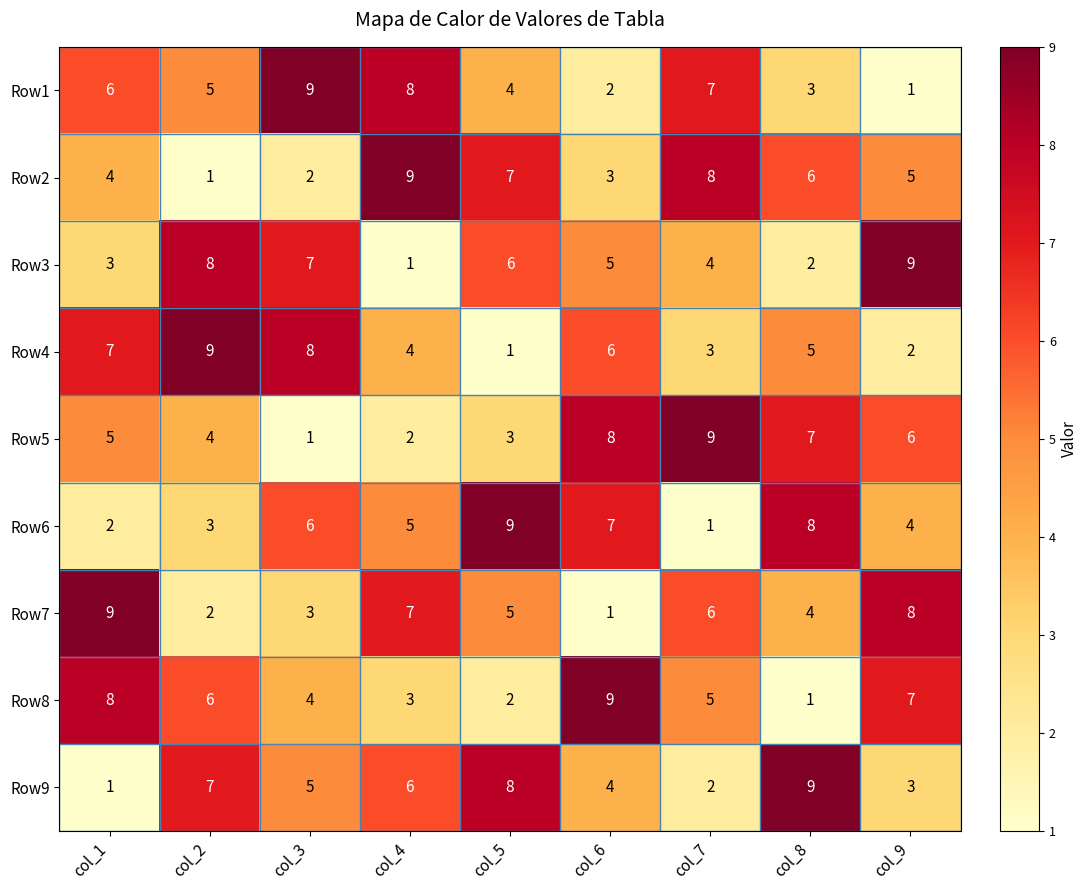

At which label does Row9 first exceed 5?

col_2